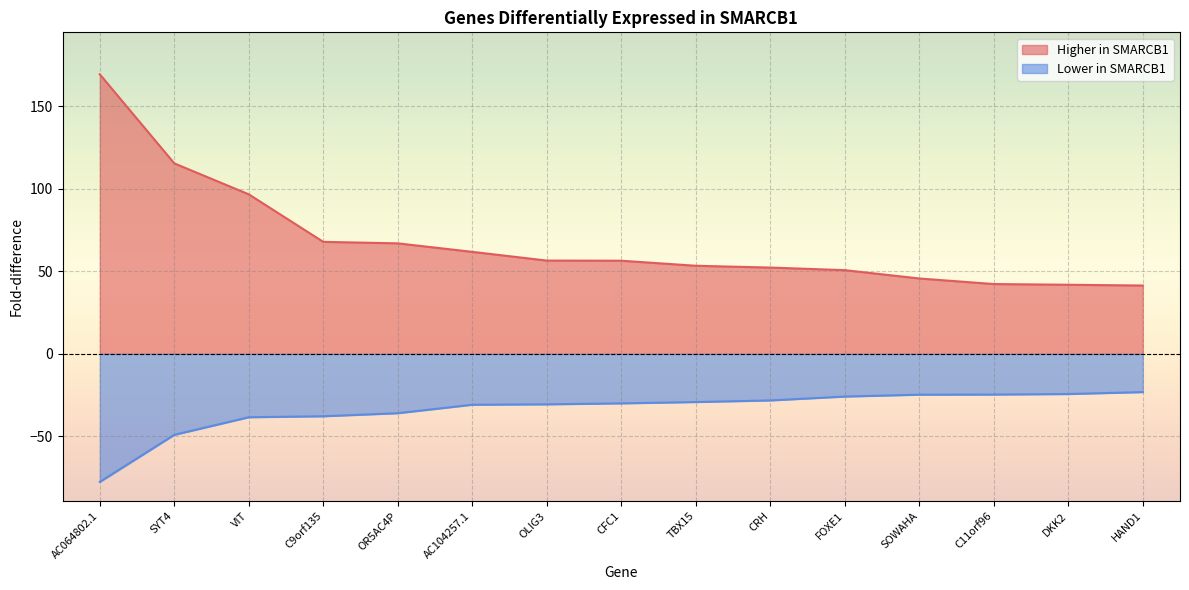

True or false: Lower in SMARCB1 and Higher in SMARCB1 intersect in this chart.

False